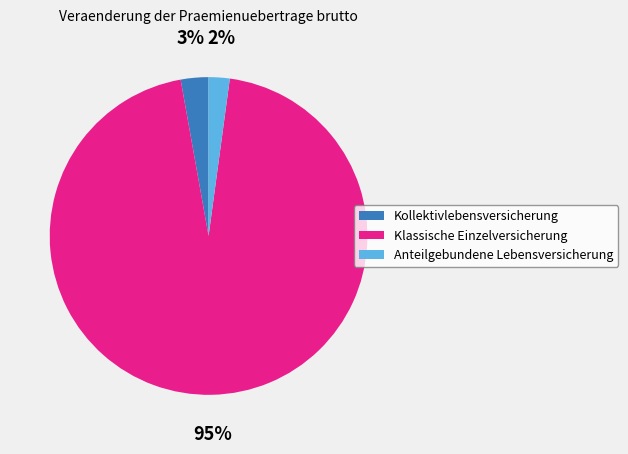

To the nearest percent, what percentage of the pie is Klassische Einzelversicherung?

95%